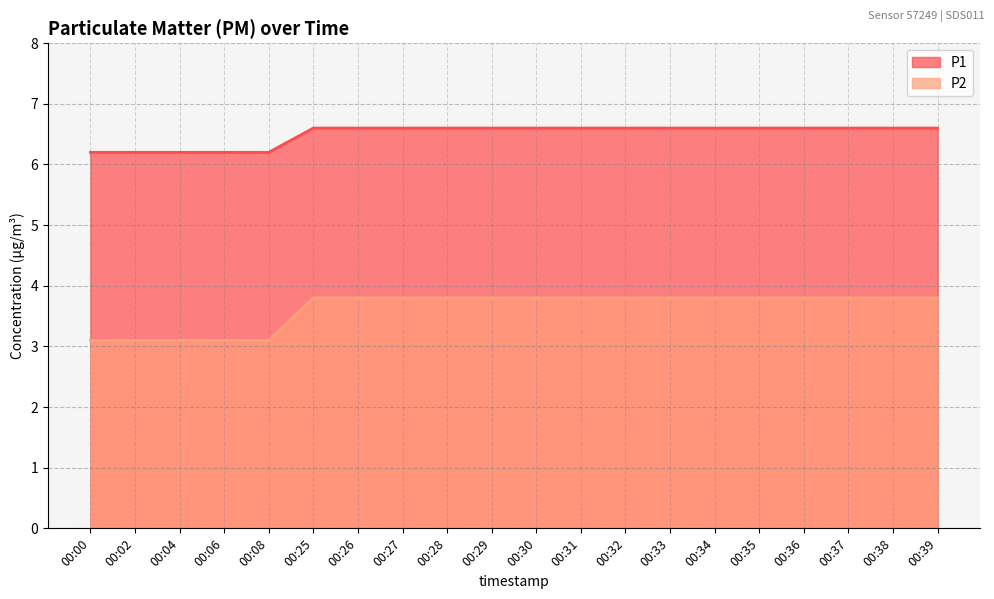

What is the approximate value of P1 at 00:27?

6.6